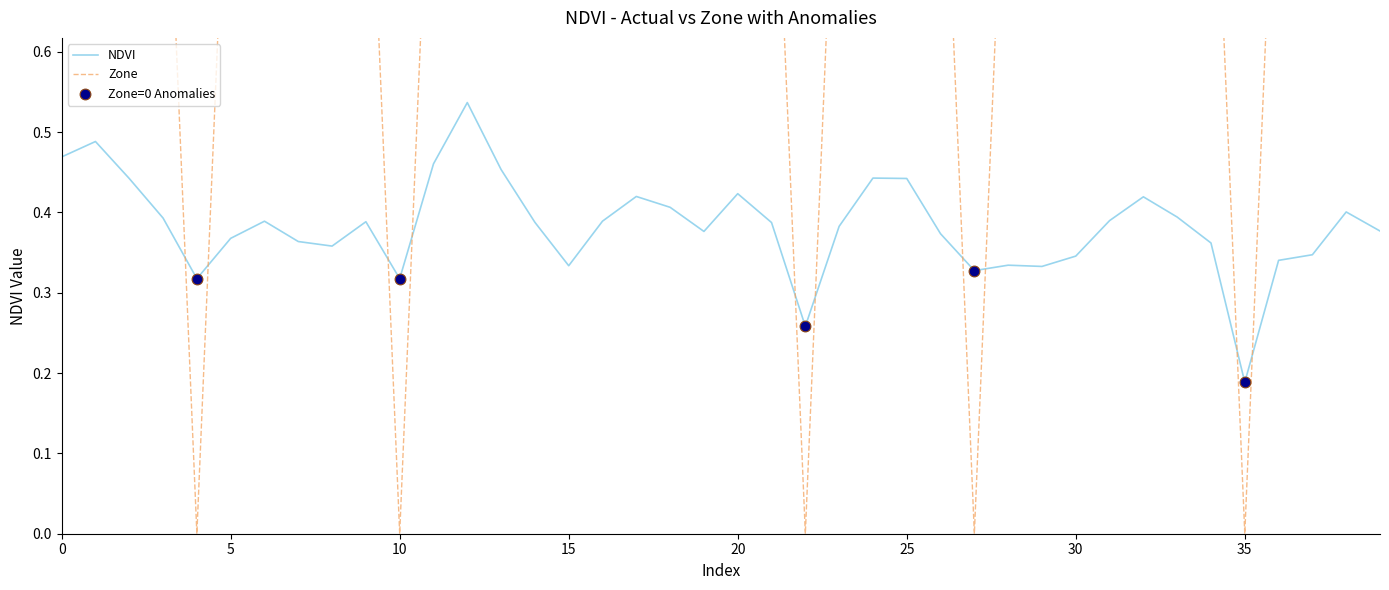

Which series contains the lowest Y value?

Zone